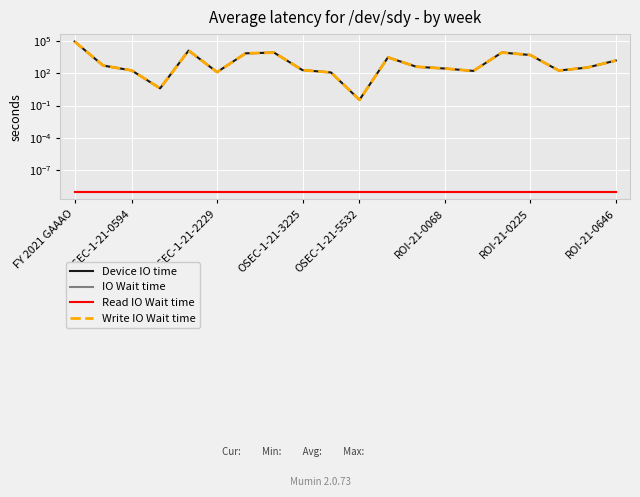

Between OSEC-1-21-5532 and ROI-21-0068, which series saw the biggest shift?

Device IO time